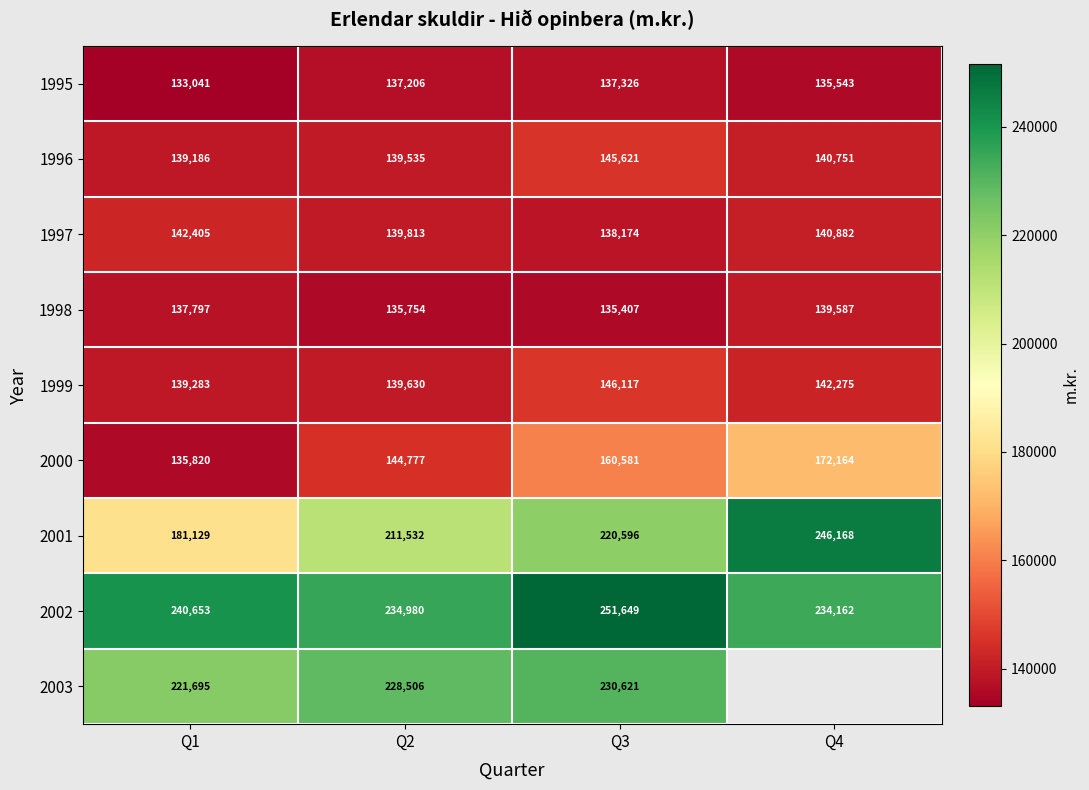

Between Q4 and Q3, which is larger?

Q3